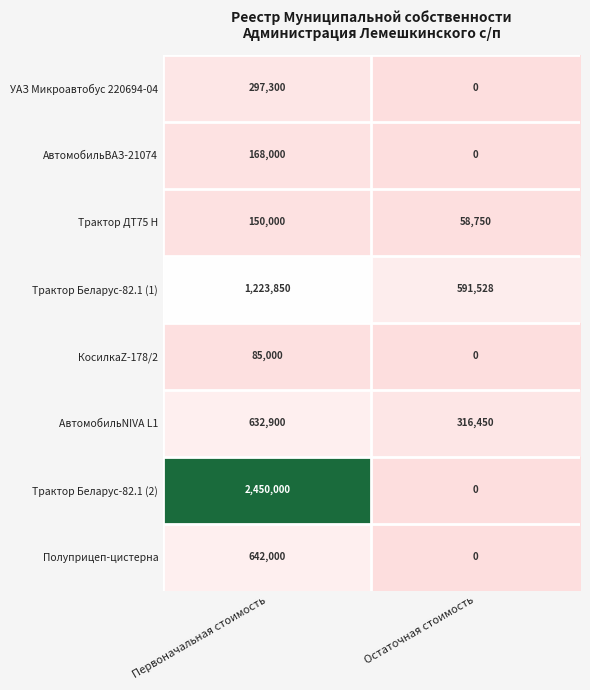

True or false: Трактор ДТ75 Н has a value of 91229 at Остаточная стоимость.

False